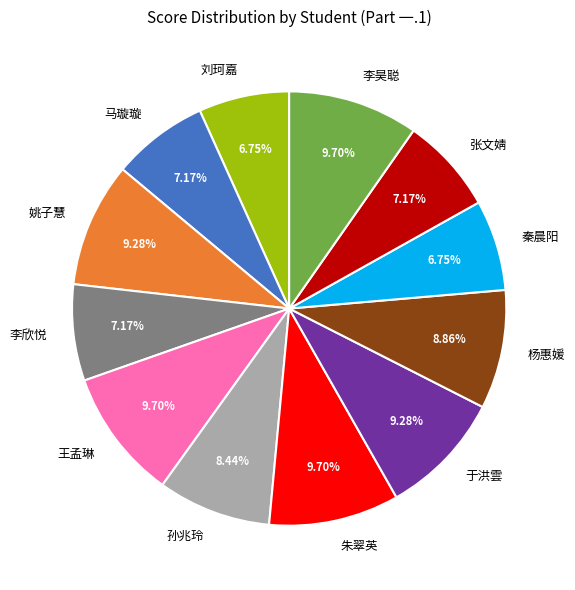

Does 姚子慧 represent more than half of the total?

No